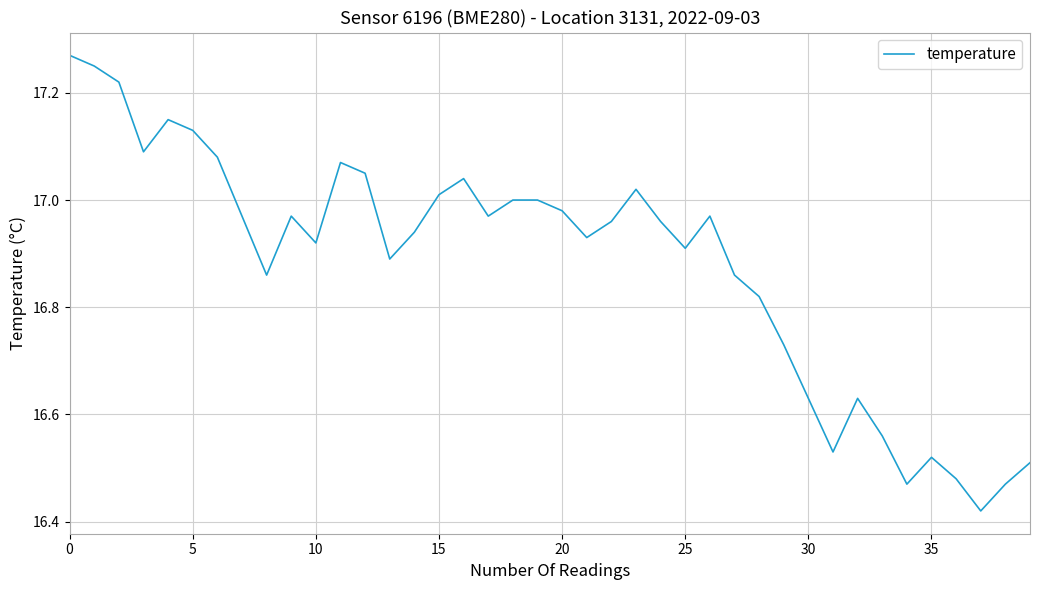

Reading right to left, list all the values displayed in this chart.

16.5	16.5	16.4	16.5	16.5	16.5	16.6	16.6	16.5	16.6	16.7	16.8	16.9	17.0	16.9	17.0	17.0	17.0	16.9	17.0	17.0	17.0	17.0	17.0	17.0	16.9	16.9	17.1	17.1	16.9	17.0	16.9	17.0	17.1	17.1	17.1	17.1	17.2	17.2	17.3